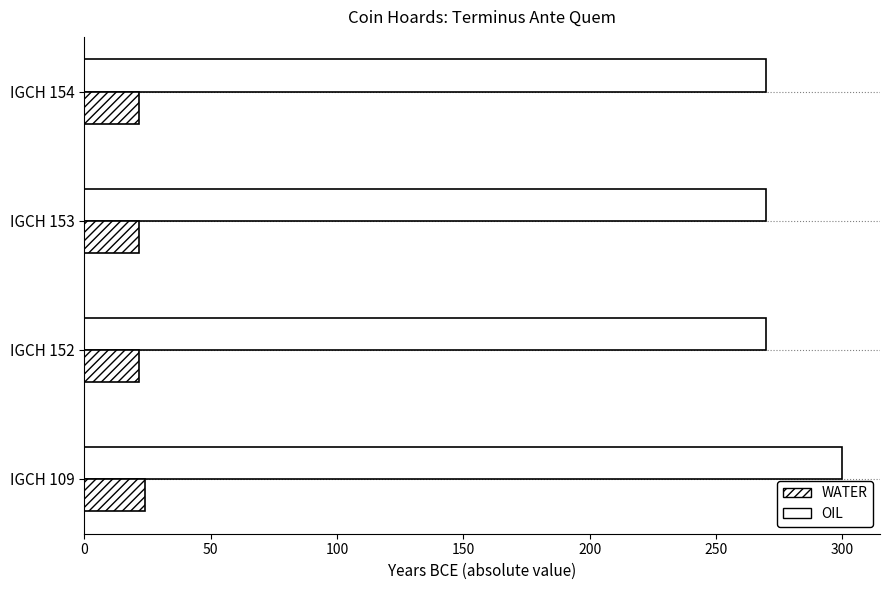

What is the value of the OIL bar at the 3rd from the left?

270.0